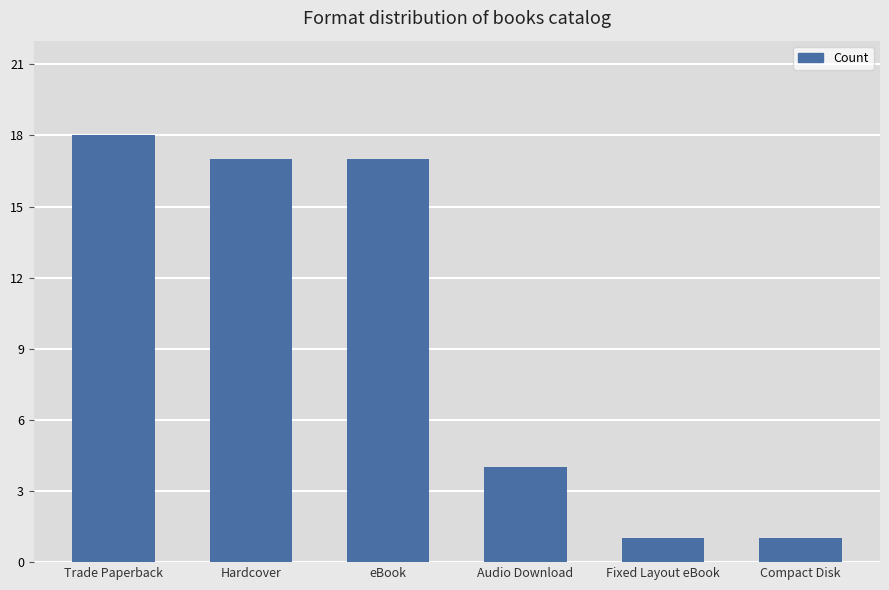

Count the number of data series in this chart.

1